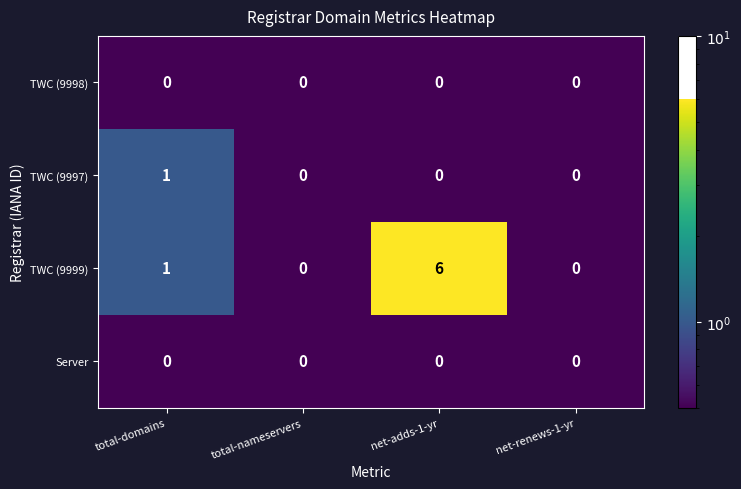

Which series has the largest range (max minus min)?

TWC (9999)